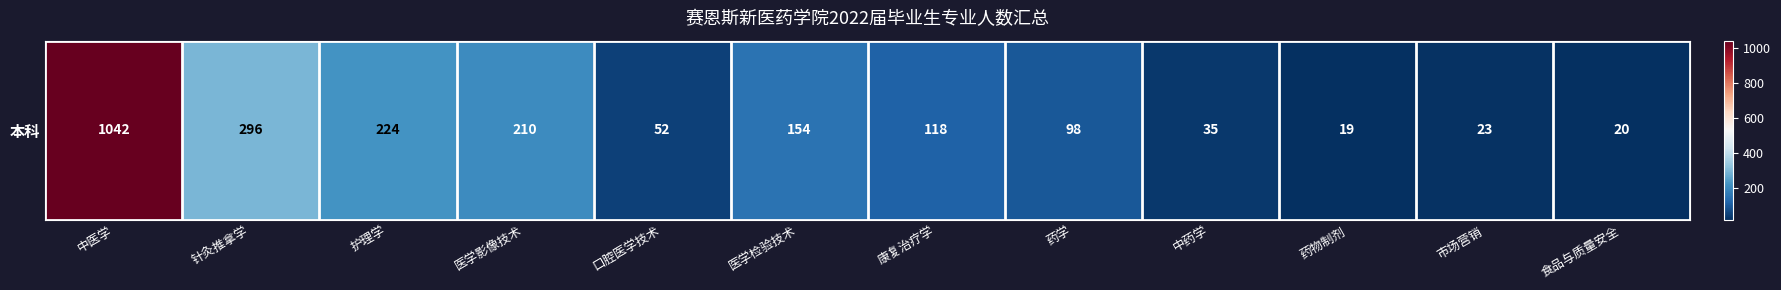

What is the average value?

191